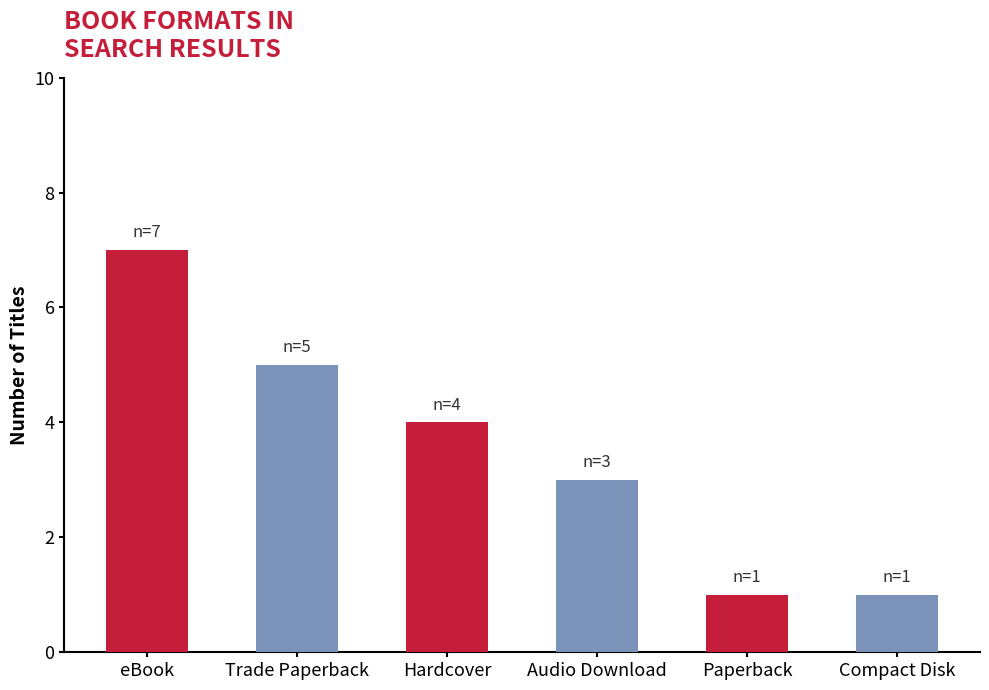

Where does the data first go above 4?

eBook